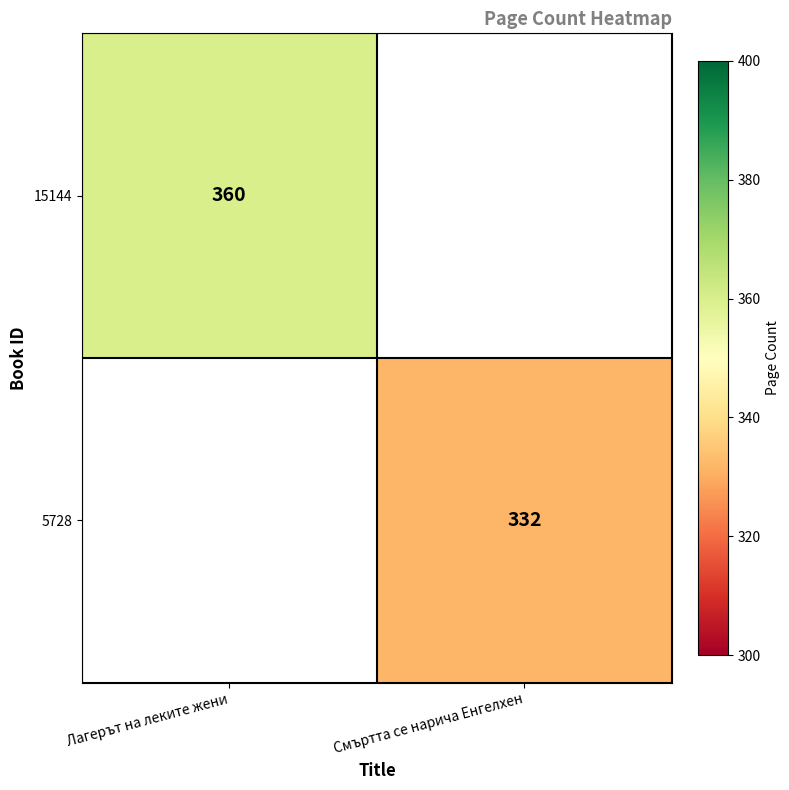

True or false: 15144 has a value of 475 at Лагерът на леките жени.

False